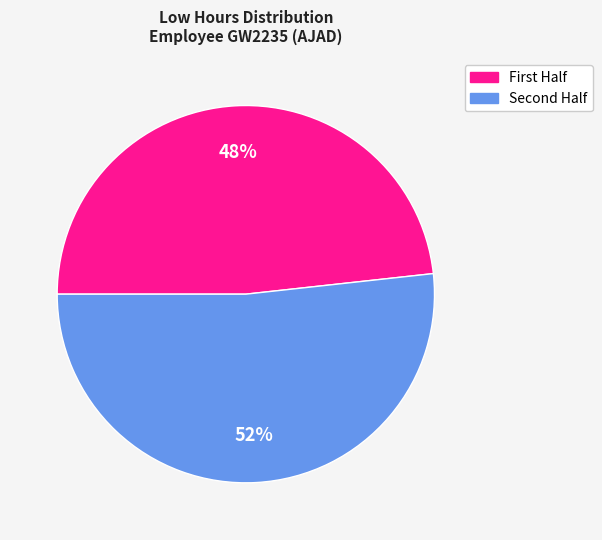

Is there a majority slice in this chart?

Yes